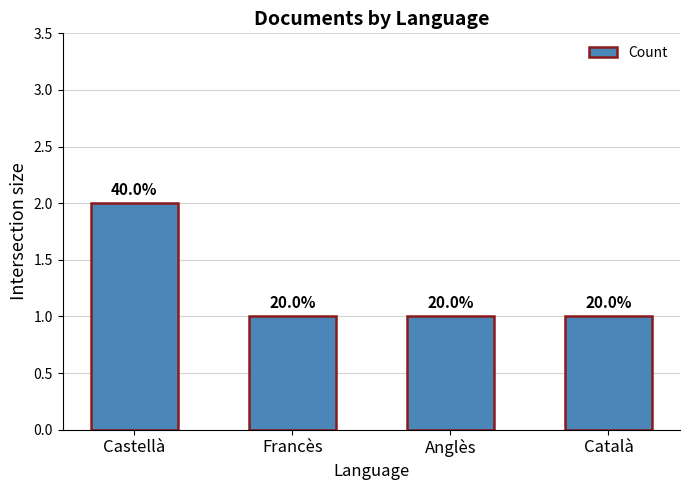

How many bars are there in total?

4